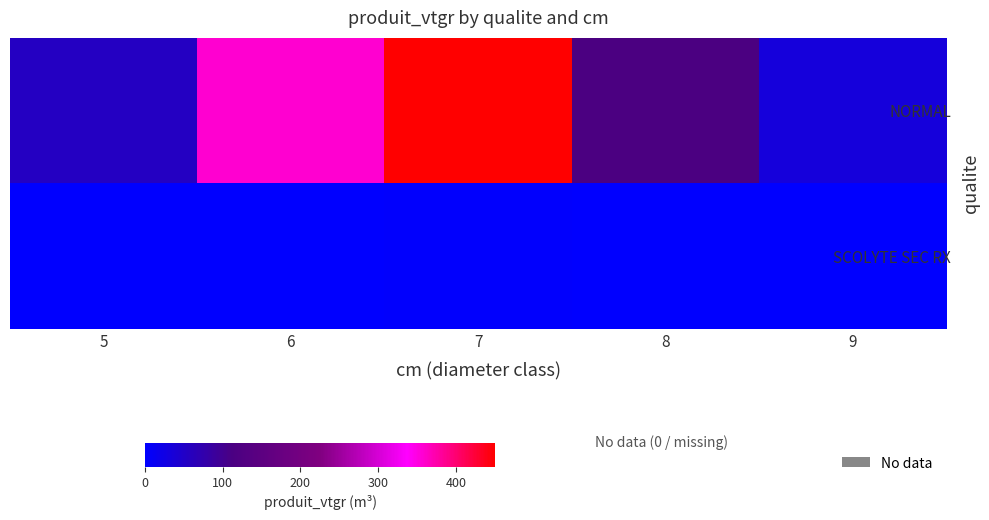

List the series in order of their overall mean, lowest first.

SCOLYTE SEC RX, NORMAL